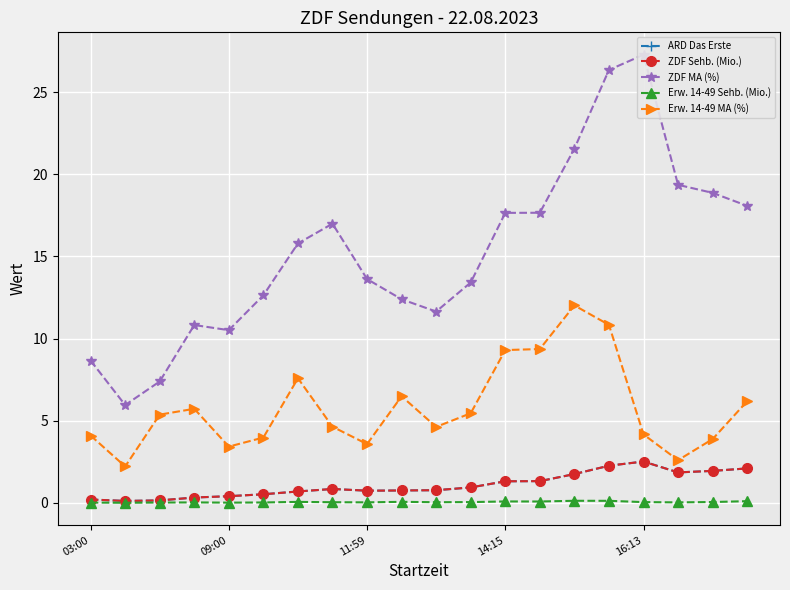

How many data points does each series have?

20